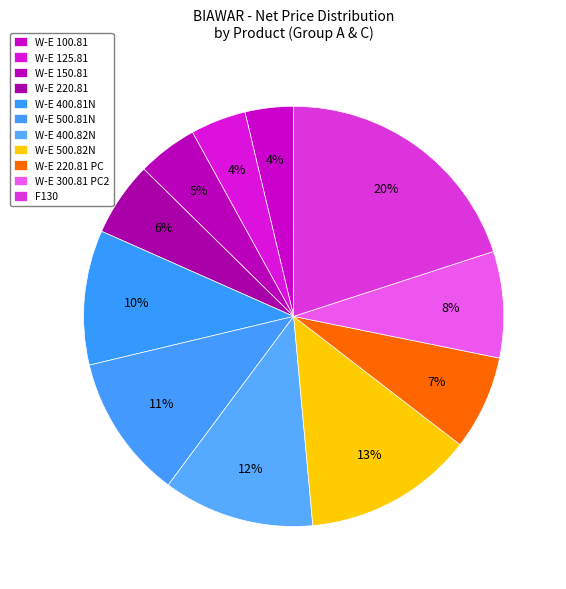

How many slices are in this pie chart?

11